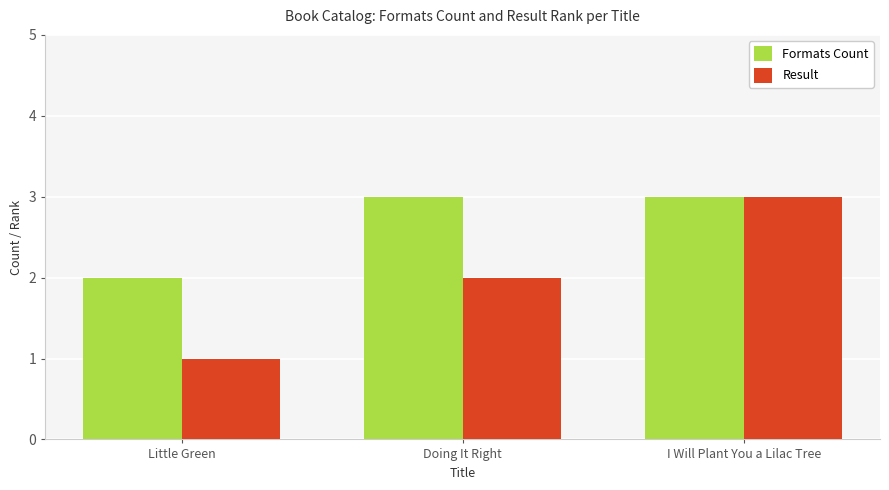

Rank the series by their average value, from highest to lowest.

Formats Count, Result